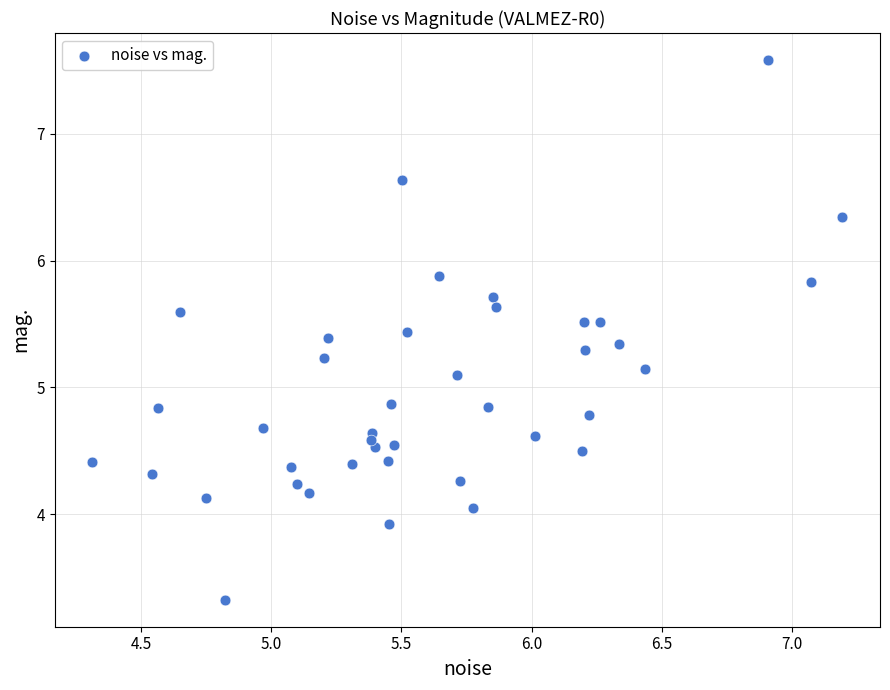

What is the range of Y values (max minus min)?

4.3